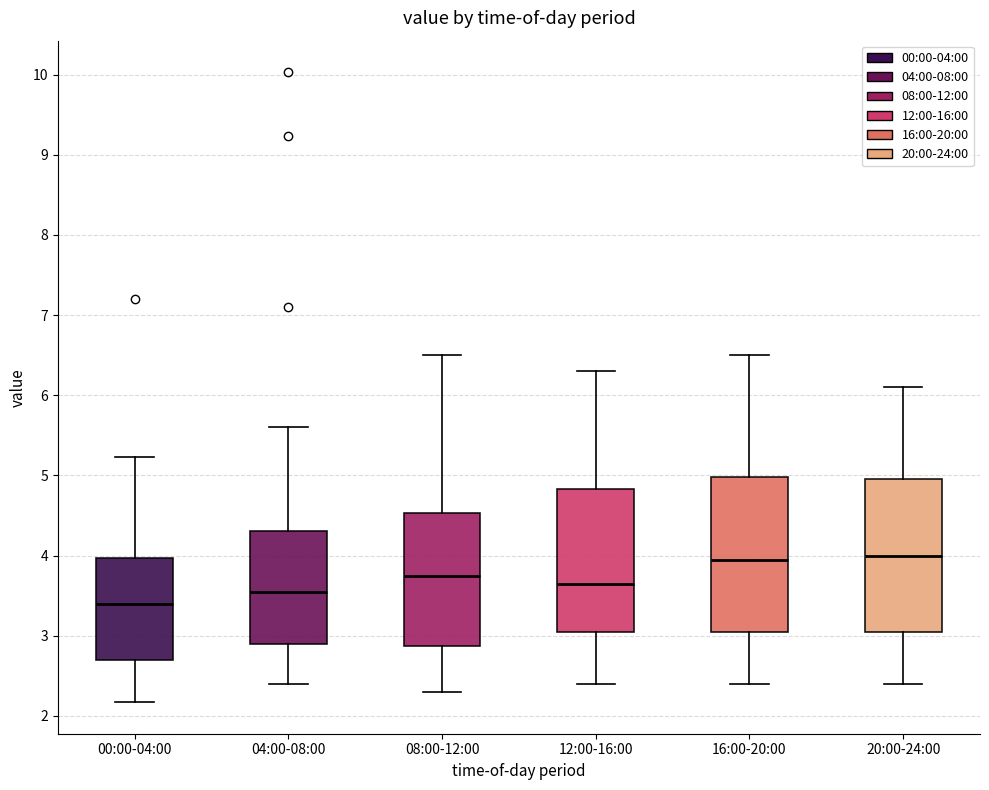

Reading left to right, transcribe this box plot: for each box, give where its median line is, the range the box spans, and where its two whiskers end, as read against the y-axis. The values are not printed on the chart, so give them approximately, as read against the axis.

00:00-04:00: median 3.4, box 2.7 to 4.0, whiskers 2.2 to 5.2
04:00-08:00: median 3.6, box 2.9 to 4.3, whiskers 2.4 to 5.6
08:00-12:00: median 3.8, box 2.9 to 4.5, whiskers 2.3 to 6.5
12:00-16:00: median 3.7, box 3.1 to 4.8, whiskers 2.4 to 6.3
16:00-20:00: median 4.0, box 3.1 to 5.0, whiskers 2.4 to 6.5
20:00-24:00: median 4.0, box 3.1 to 5.0, whiskers 2.4 to 6.1